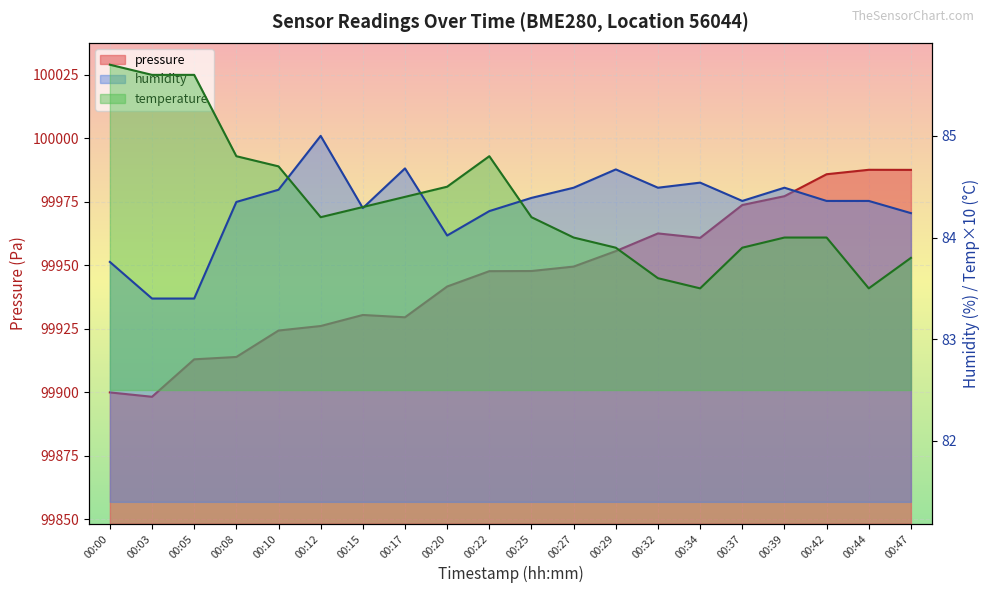

How many lines are shown in the chart?

3